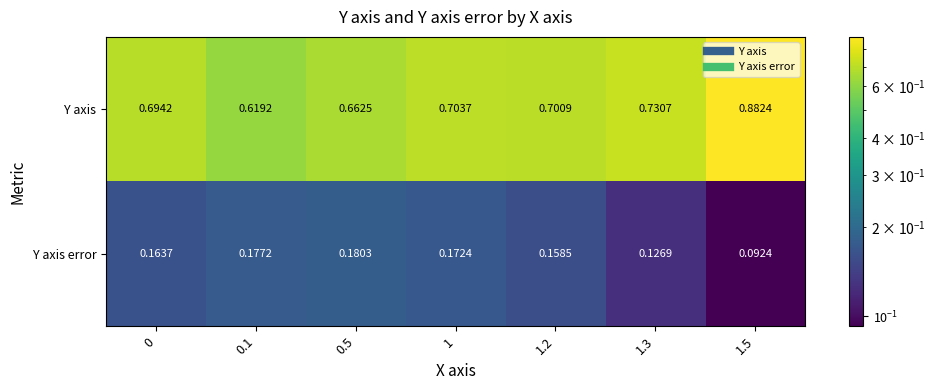

Which series has the widest spread of values?

Y axis